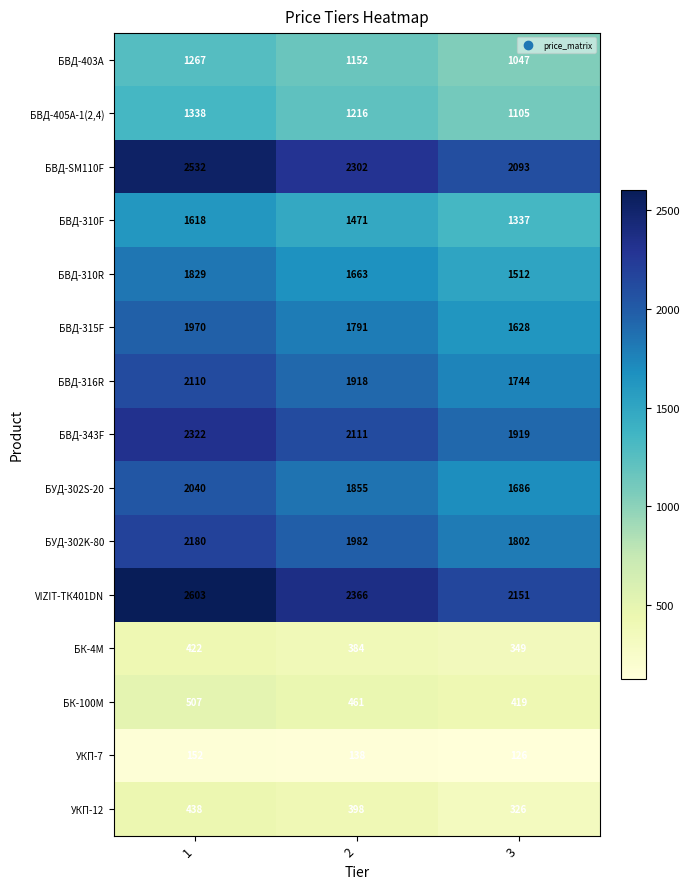

What is the difference between the maximum and minimum values in the БВД-SM110F series?

439